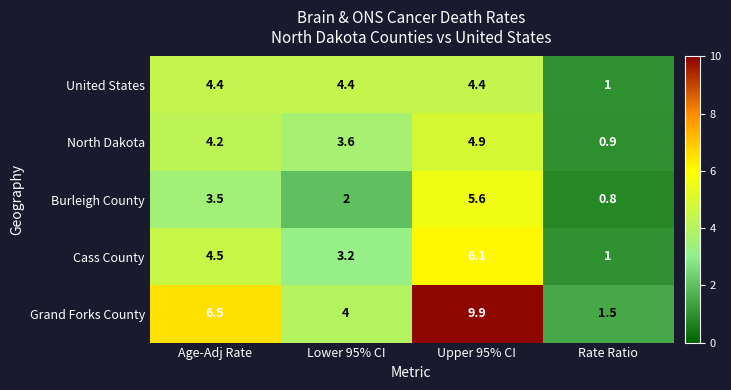

What is the lowest value of the Cass County series?

1.0